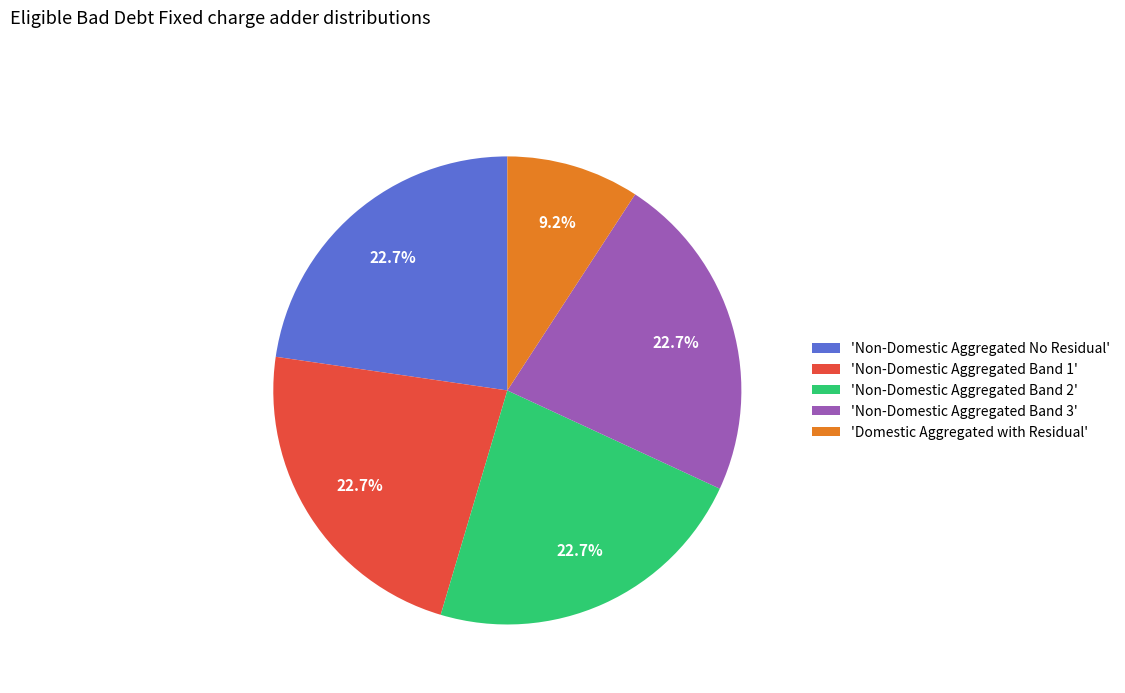

Does 'Non-Domestic Aggregated Band 3' represent more than half of the total?

No